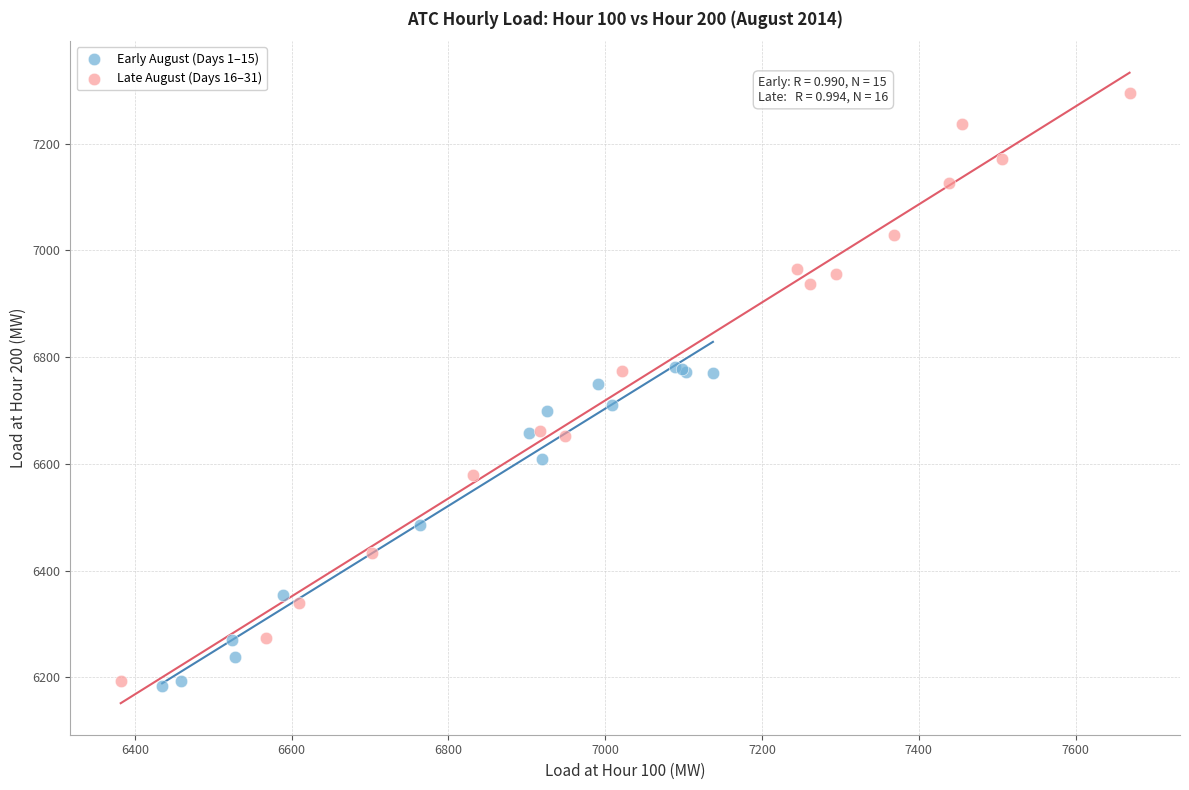

What are all the series names shown in the legend?

Early August (Days 1–15), Late August (Days 16–31)